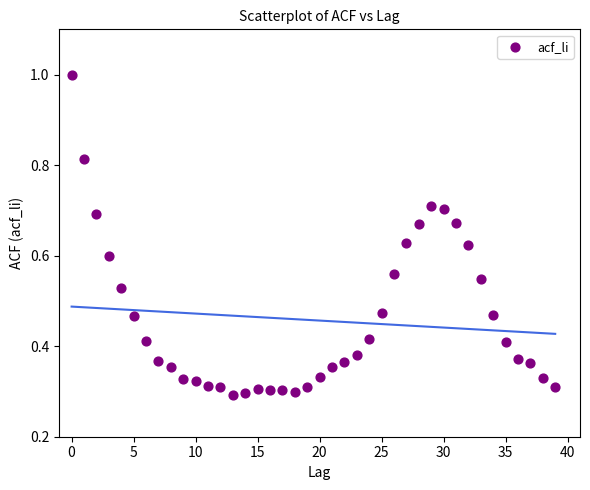

How many data points are displayed?

40